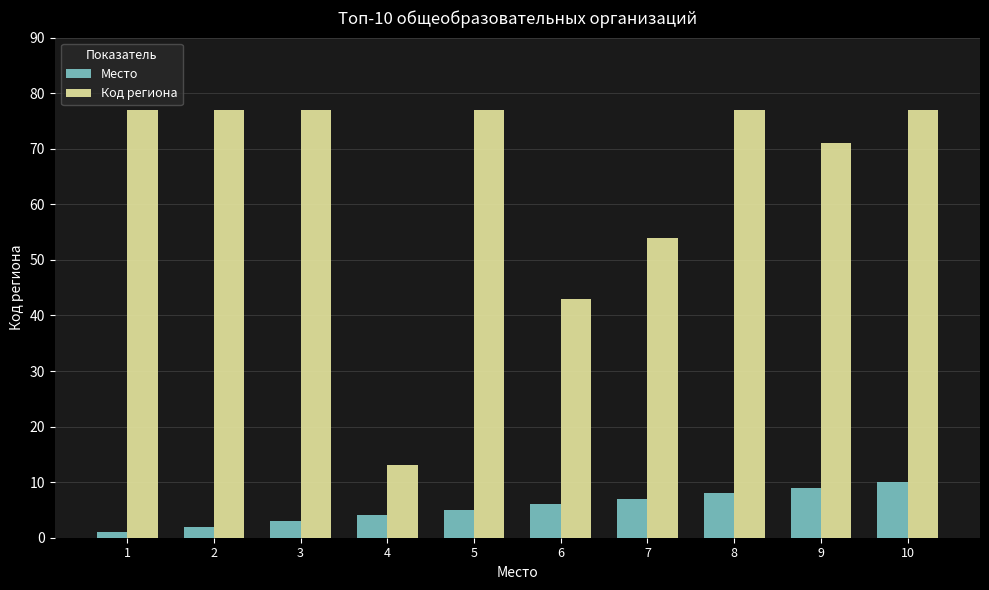

How many series are shown in this chart?

2